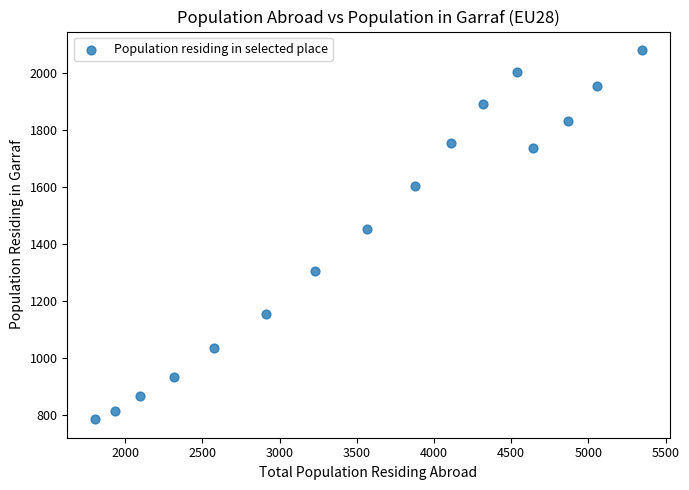

What Y value in the scatter plot is closest to 1433?

1454